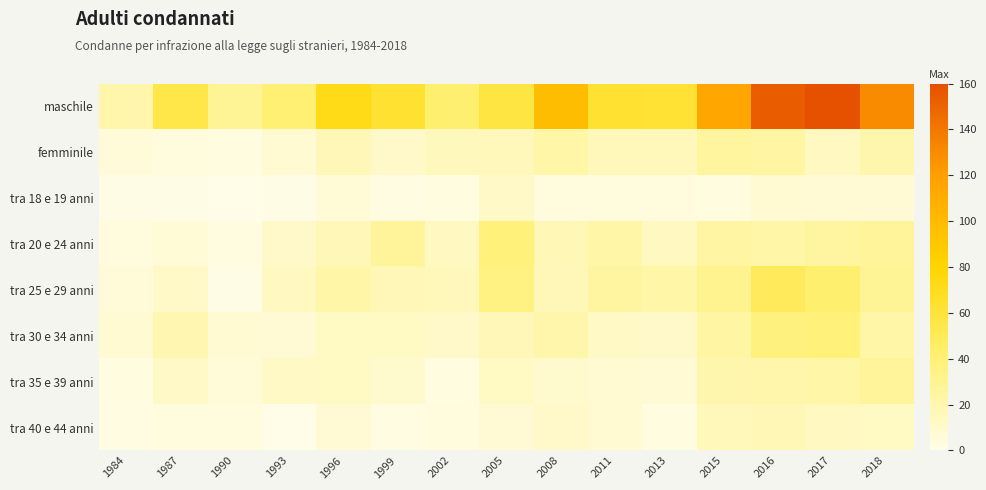

How many data points does each series have?

15